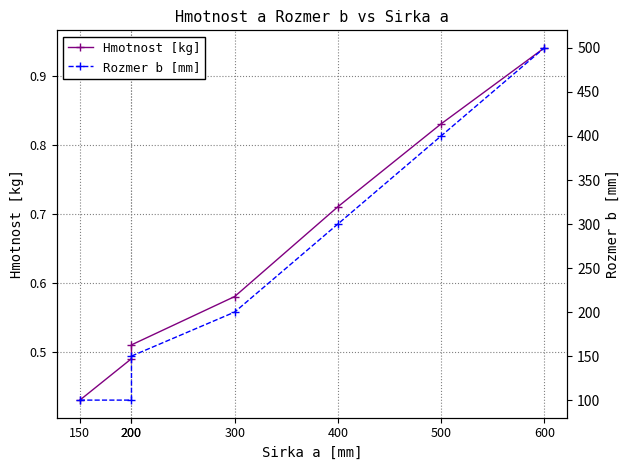

Rank the series at 600 from lowest to highest value.

Hmotnost [kg], Rozmer b [mm]